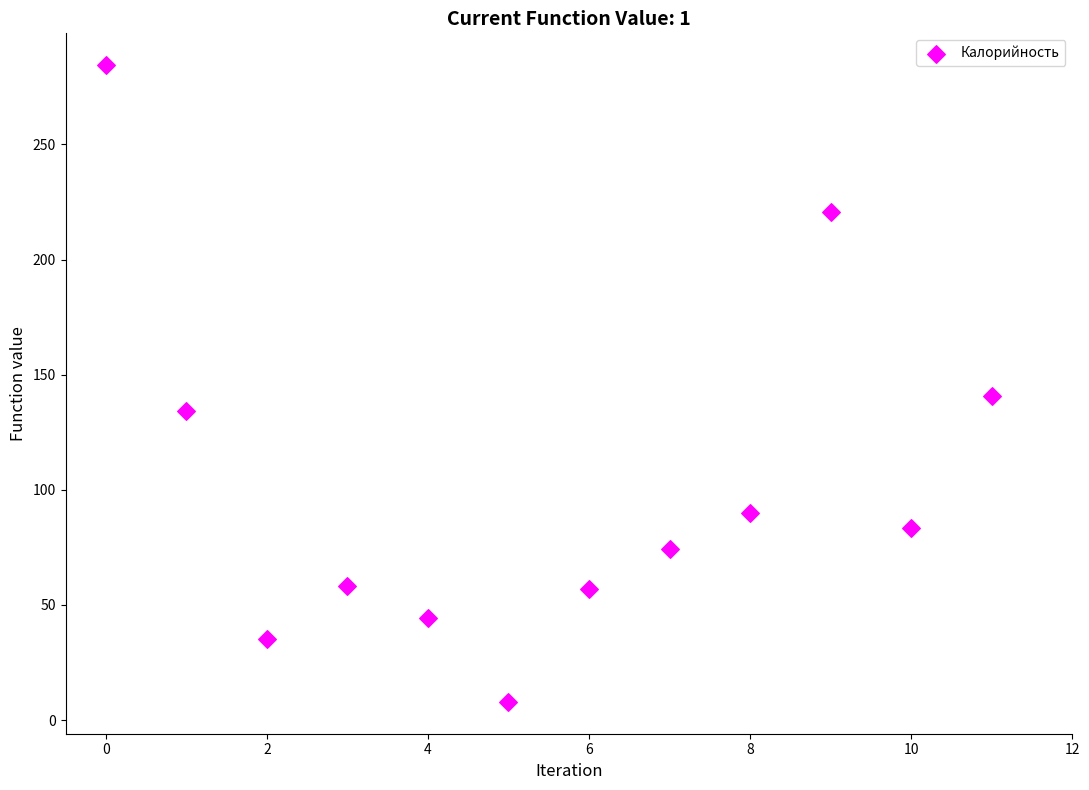

What Y value in the scatter plot is closest to 146?

140.6